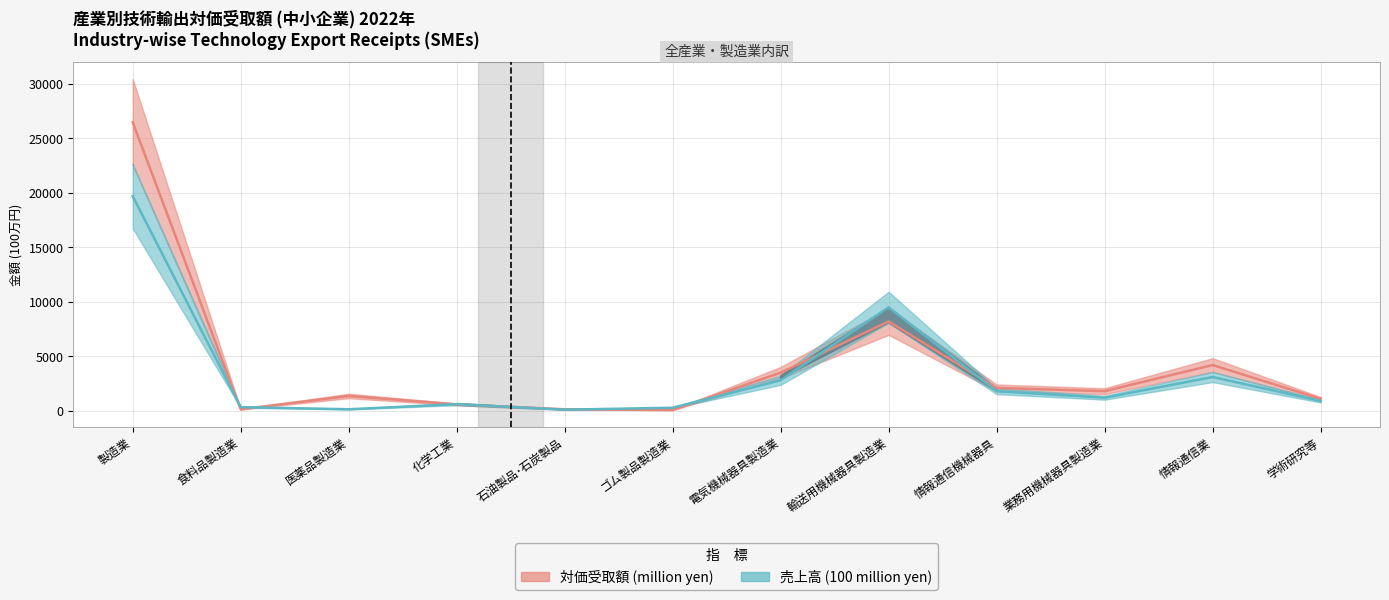

Where is receipts nearest to the value 13279?

輸送用機械器具製造業